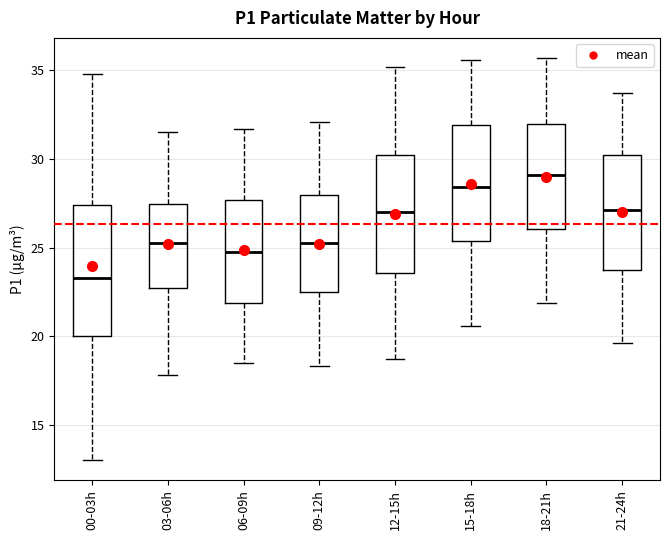

Where does the lower whisker of the box for 12-15h end on the y-axis? The values are not printed on the chart, so give them approximately, as read against the axis.

18.5